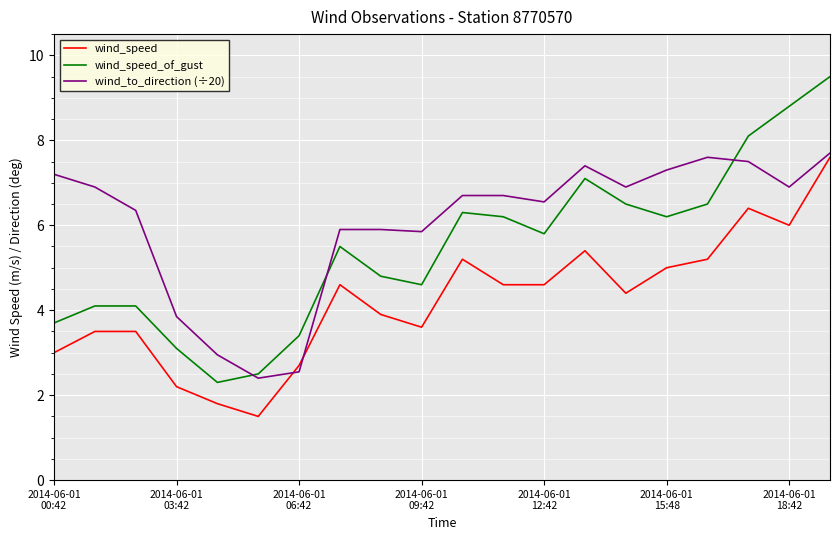

True or false: wind_speed_of_gust and wind_speed cross at least once.

False